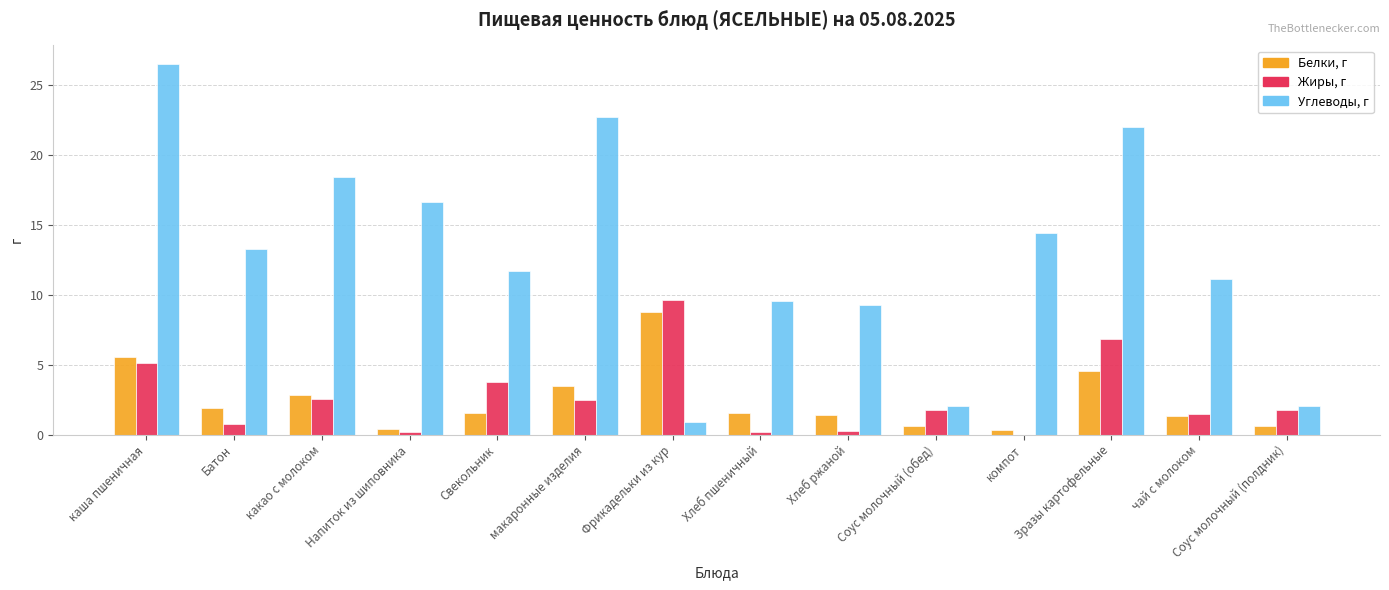

Which series has the largest total across all categories?

Углеводы, г